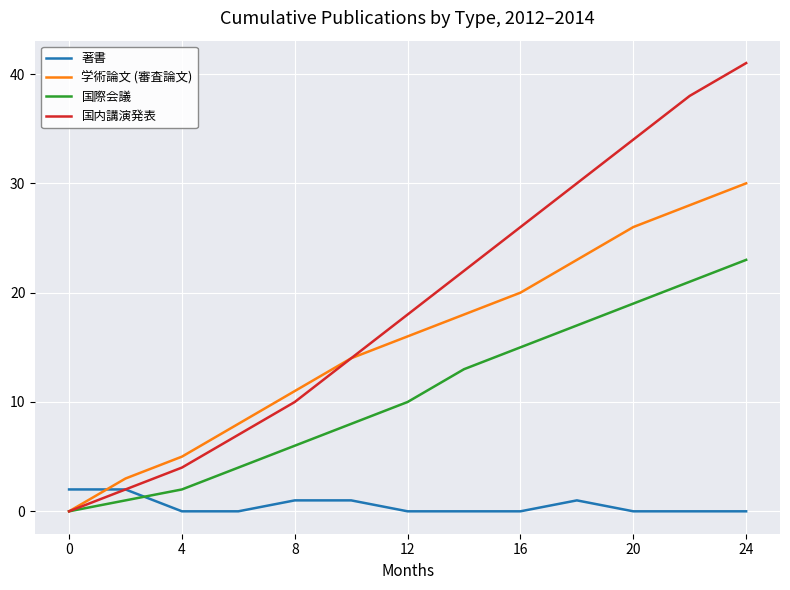

After their last crossing, which series has the higher values: 学術論文 (審査論文) or 著書?

学術論文 (審査論文)